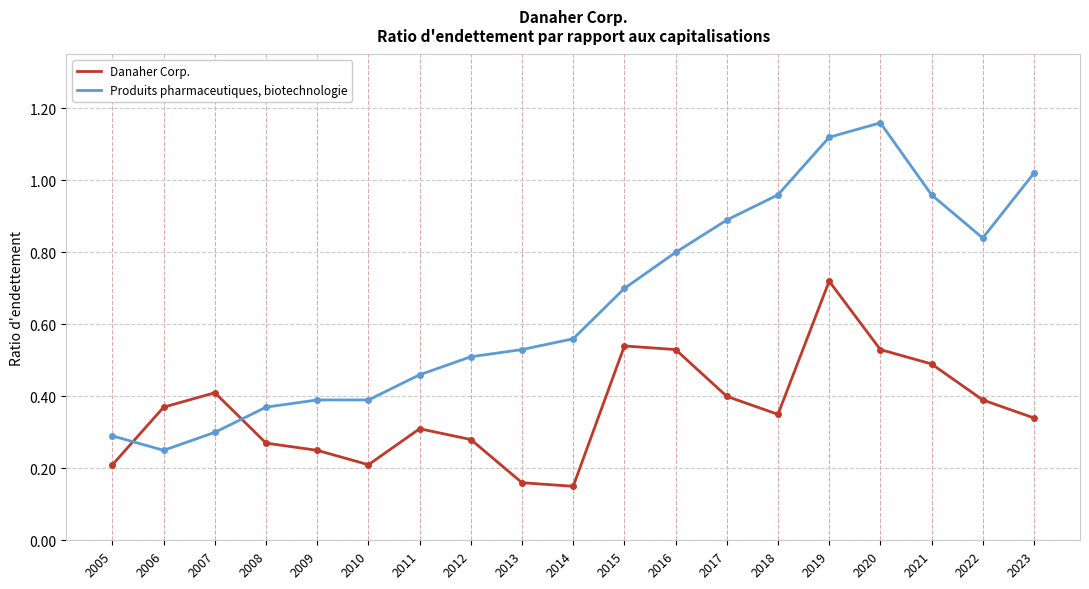

Is it true that Danaher Corp. equals 0.5 at 2011?

False